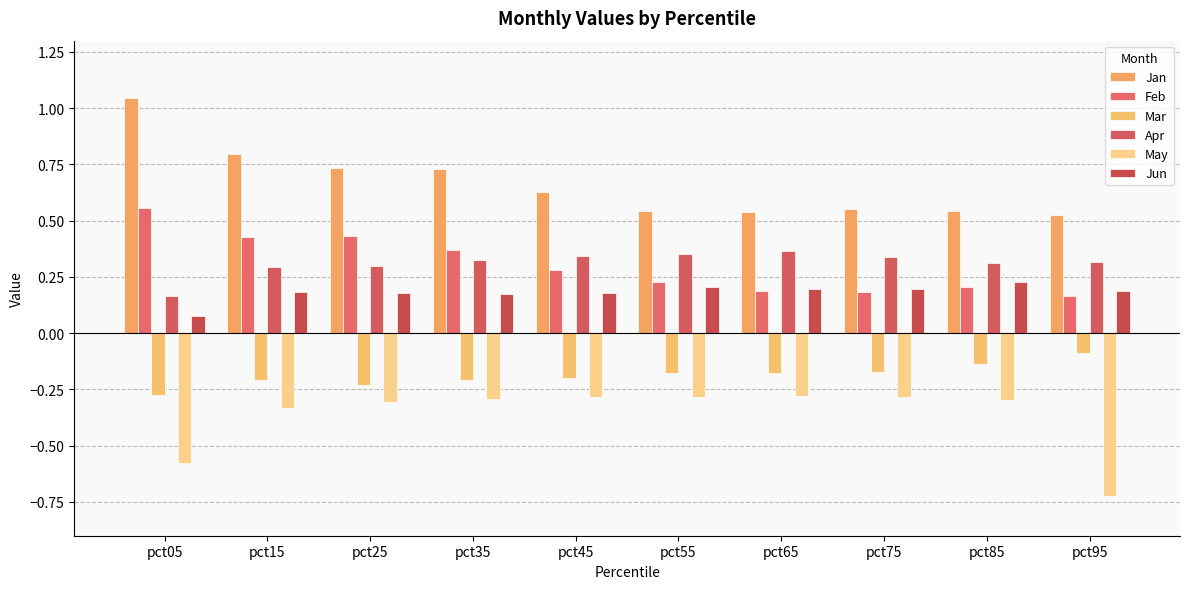

List the series in order of their peak value, highest first.

Jan, Feb, Apr, Jun, Mar, May